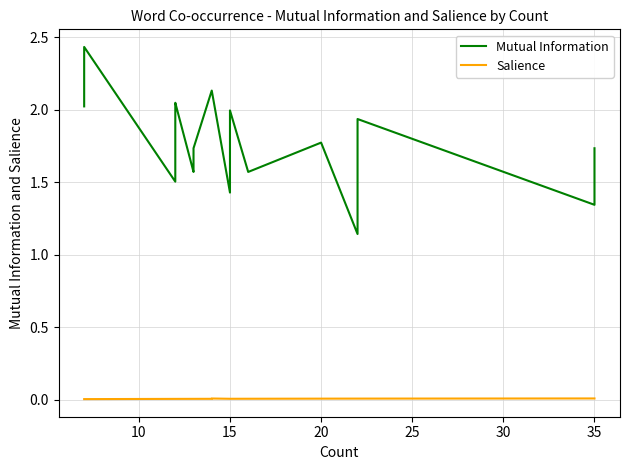

Is the value of Mutual Information at 10 greater than the value of Salience at 37?

Yes